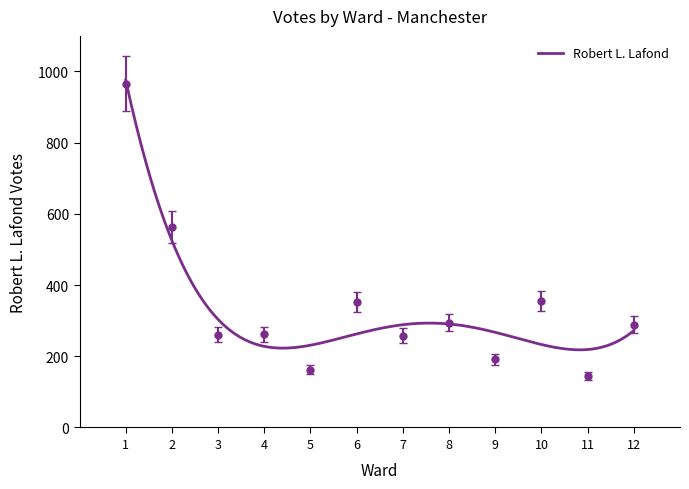

How many lines are shown in the chart?

1